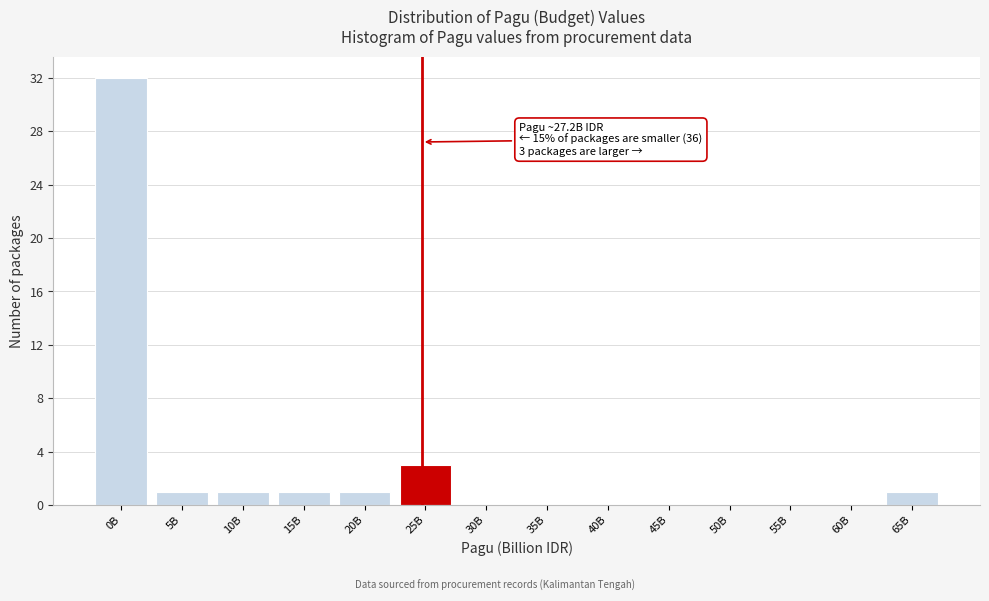

Reading left to right, extract all data points from this chart.

0B=32	5B=1	10B=1	15B=1	20B=1	25B=3	30B=0	35B=0	40B=0	45B=0	50B=0	55B=0	60B=0	65B=1